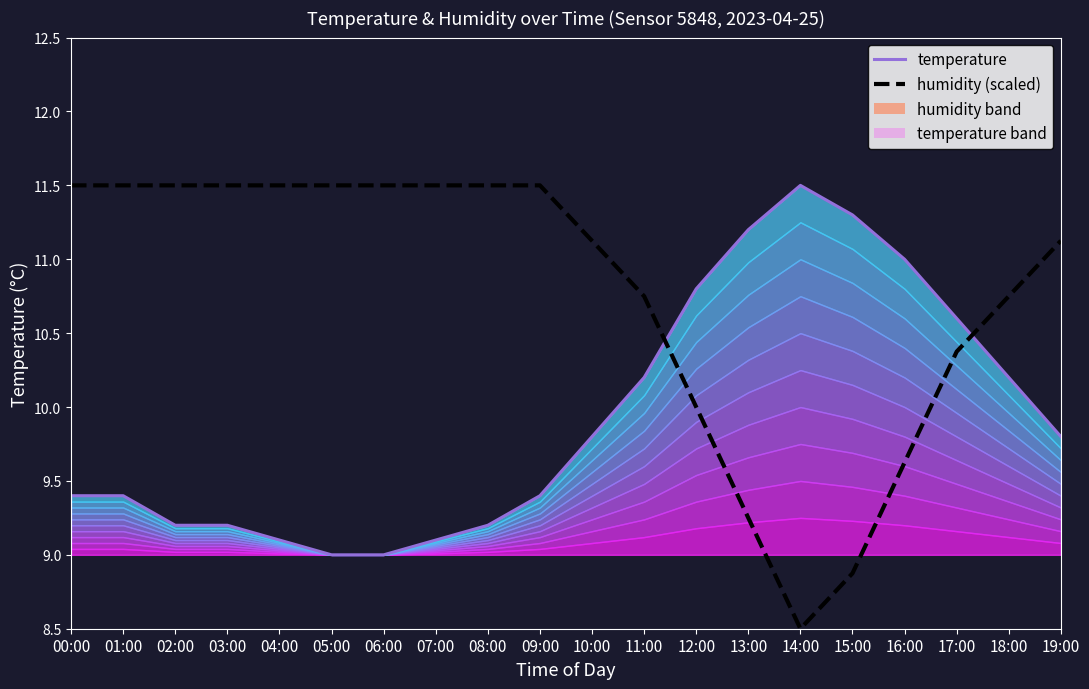

At which category is the sum across all series the highest?

17:00